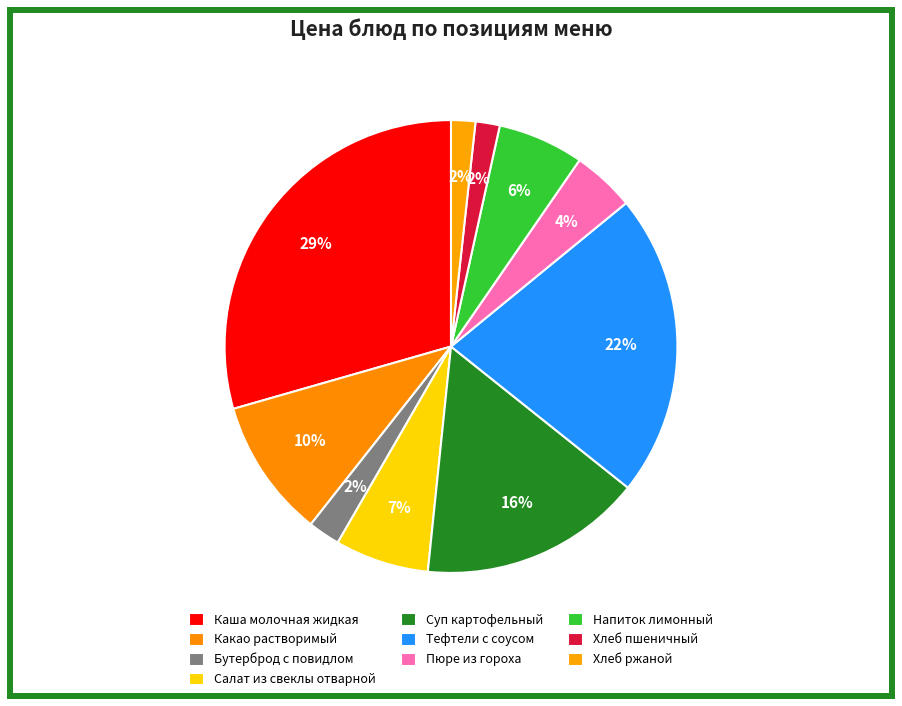

Rank the categories by value from lowest to highest.

Хлеб пшеничный, Хлеб ржаной, Бутерброд с повидлом, Пюре из гороха, Напиток лимонный, Салат из свеклы отварной, Какао растворимый, Суп картофельный, Тефтели с соусом, Каша молочная жидкая